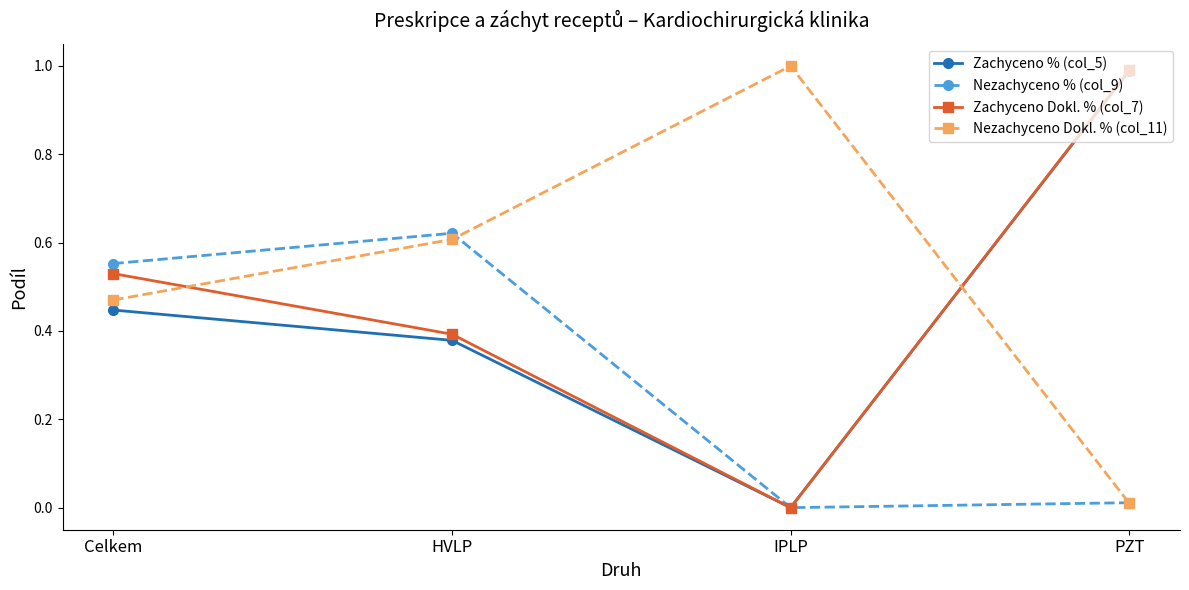

Is this an area chart (filled region under the line)?

No